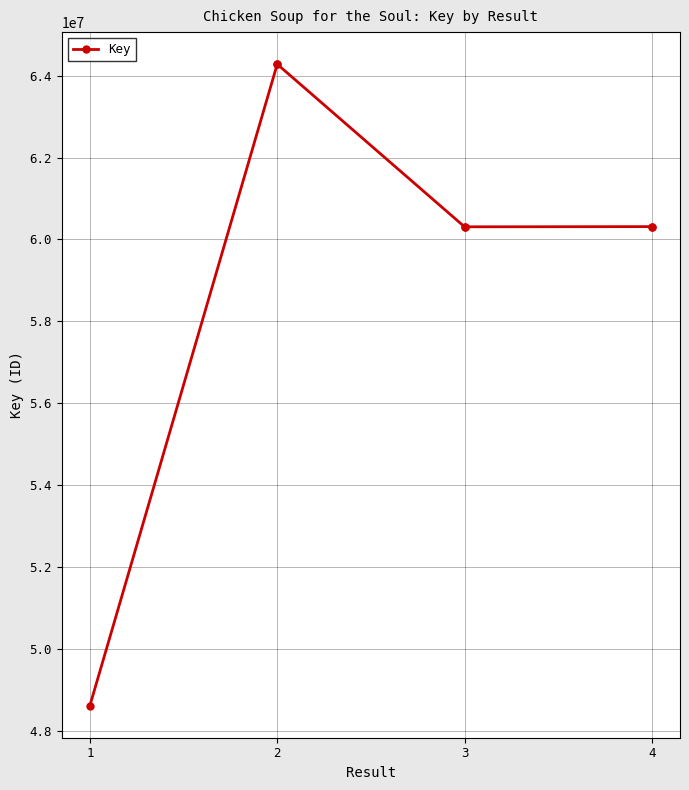

What is the difference between the values at 1 and 3?

11690266